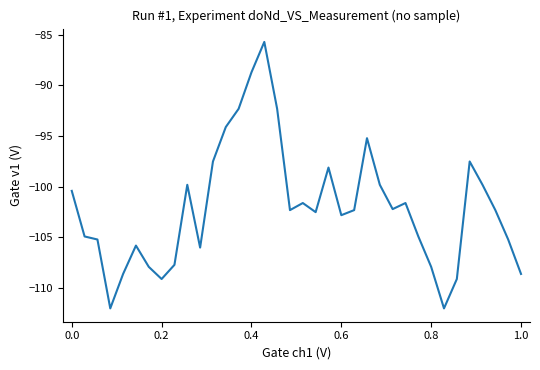

What is the smallest value displayed?

-112.0